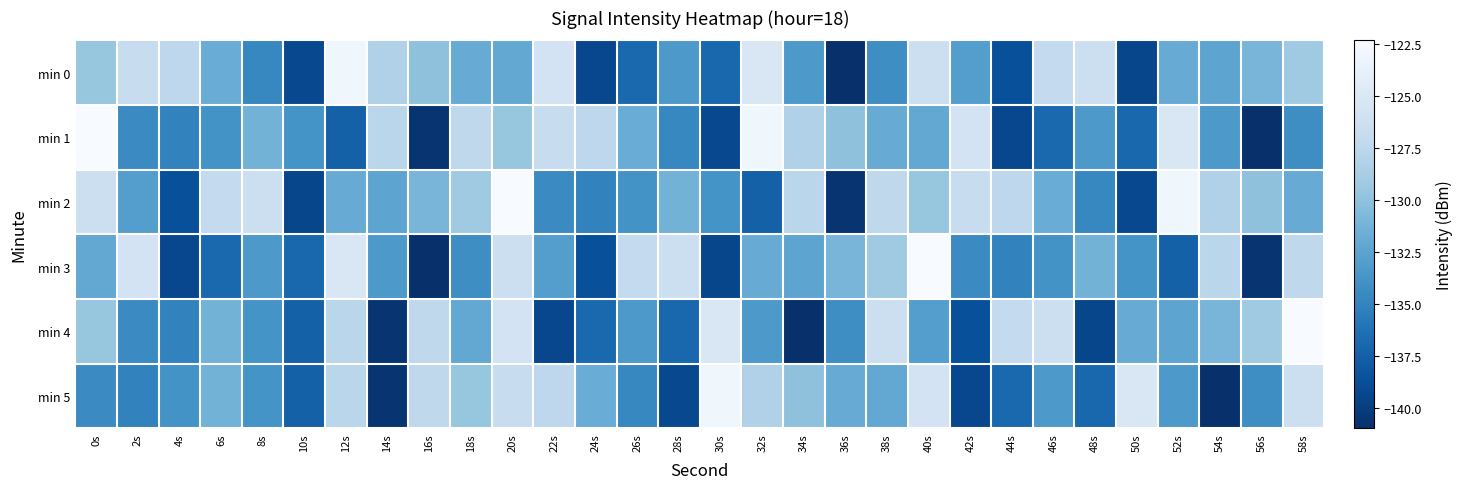

Which series has the largest total across all categories?

min 2